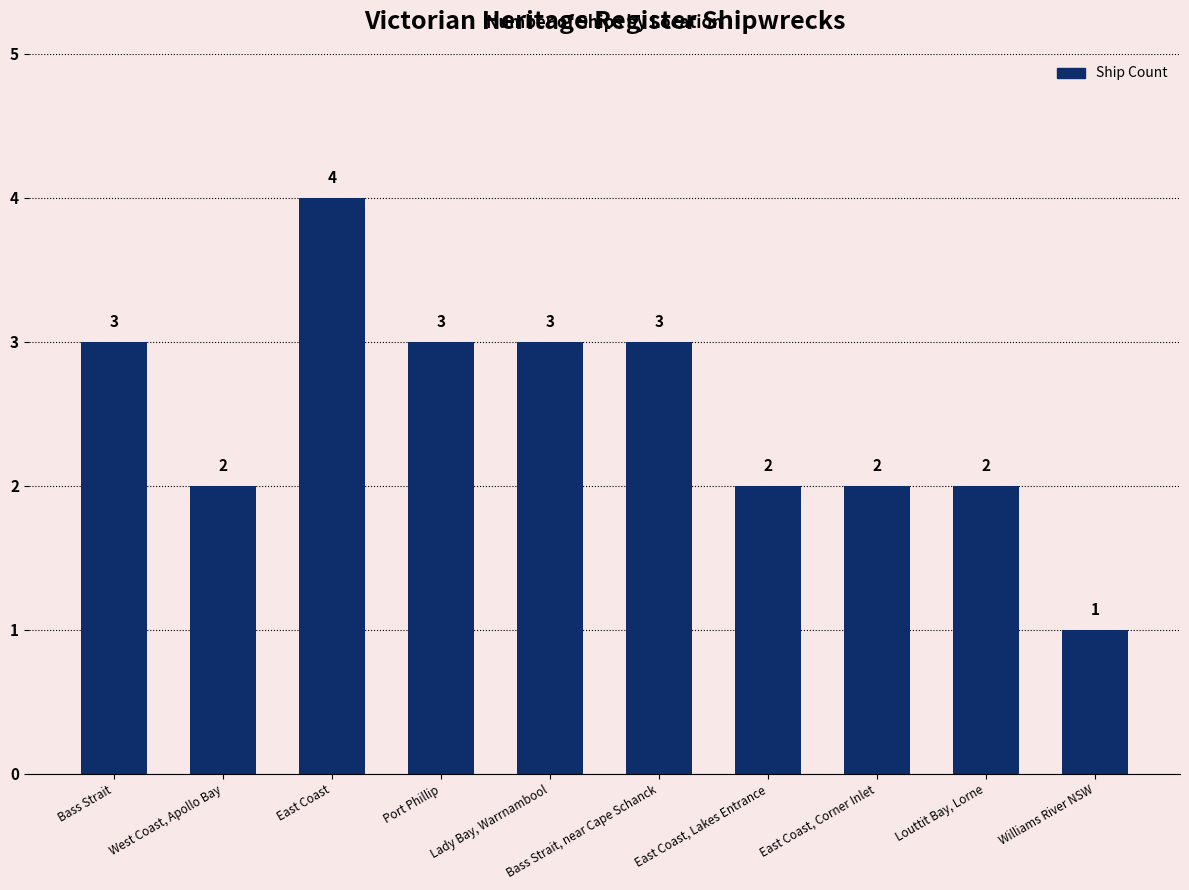

What is the difference between the maximum and minimum values?

3